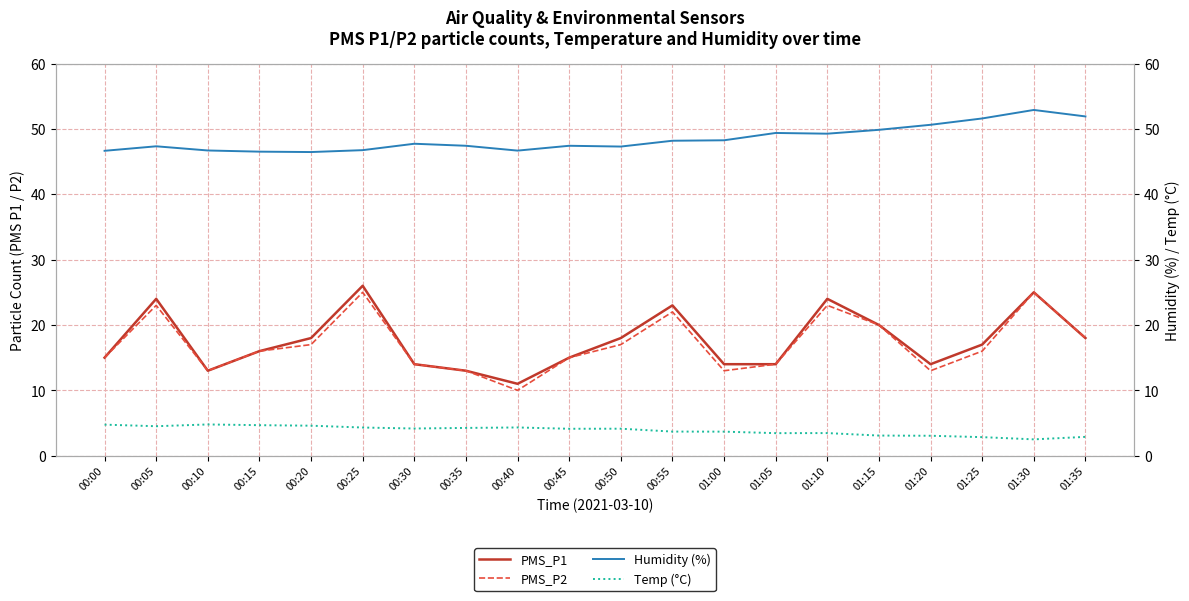

Is the value of PMS_P2 at 00:10 greater than the value of PMS_P1 at 01:15?

No